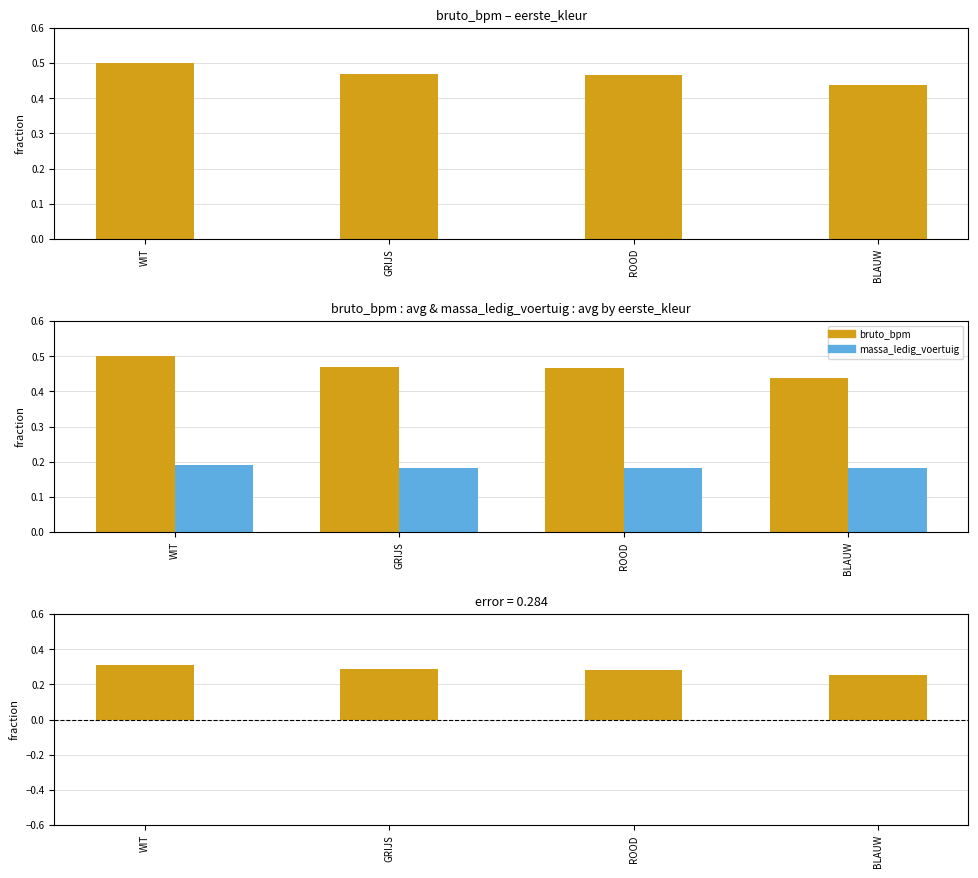

Count the number of categories in the chart.

4